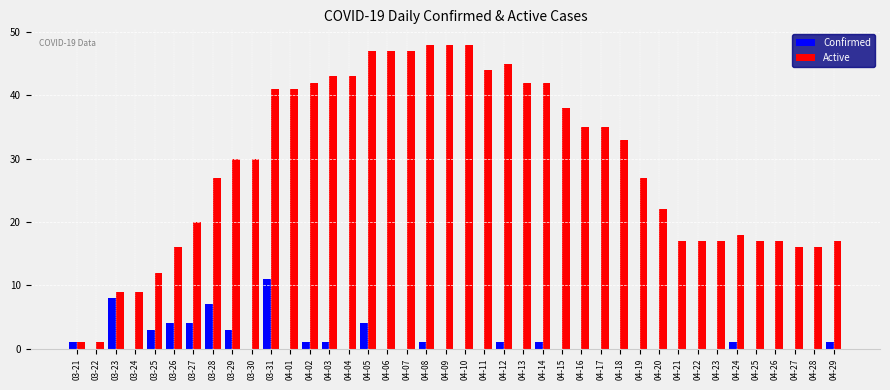

The value of Active at 04-12 is 24. True or false?

False